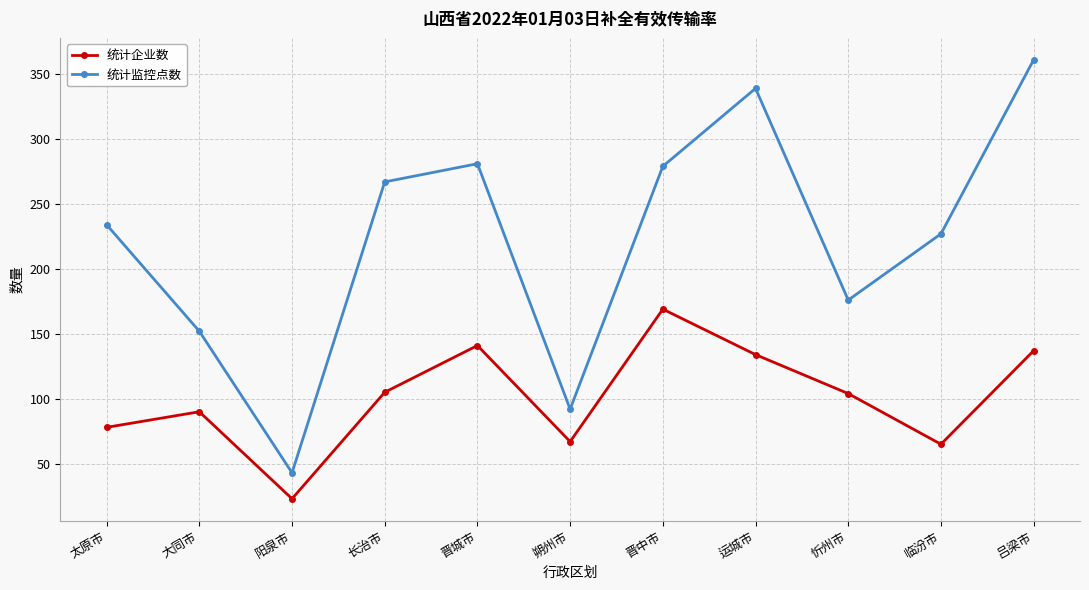

What is the approximate value of 统计企业数 at 吕梁市, to the nearest 50?

150